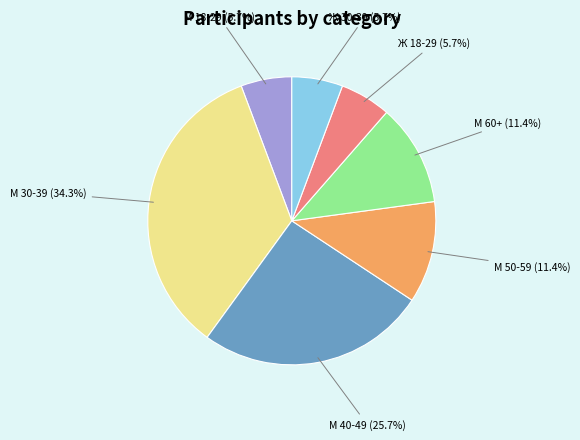

Between М 30-39 and М 60+, which is larger?

М 30-39